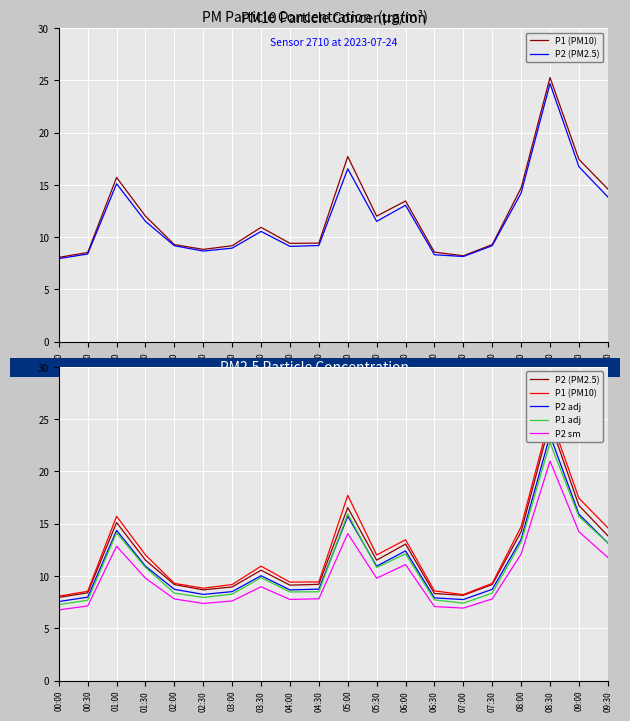

Reading left to right, what are all the values shown in this chart?

P1 (PM10): 8.1	8.5	15.7	12.0	9.3	8.8	9.2	10.9	9.4	9.4	17.7	12.0	13.5	8.6	8.2	9.3	14.7	25.3	17.4	14.6
P2 (PM2.5): 8.0	8.4	15.1	11.5	9.2	8.7	8.9	10.6	9.1	9.2	16.5	11.5	13.1	8.3	8.2	9.2	14.2	24.7	16.7	13.8
P2 adj: 7.6	8.0	14.4	10.9	8.7	8.2	8.5	10.0	8.7	8.7	15.7	10.9	12.4	7.9	7.7	8.7	13.5	23.5	15.9	13.2
P1 adj: 7.3	7.7	14.1	10.8	8.4	7.9	8.3	9.8	8.5	8.5	15.9	10.8	12.1	7.7	7.4	8.4	13.2	22.7	15.7	13.1
P2 sm: 6.8	7.1	12.8	9.8	7.8	7.4	7.6	9.0	7.8	7.8	14.1	9.8	11.1	7.1	6.9	7.8	12.1	21.0	14.2	11.8